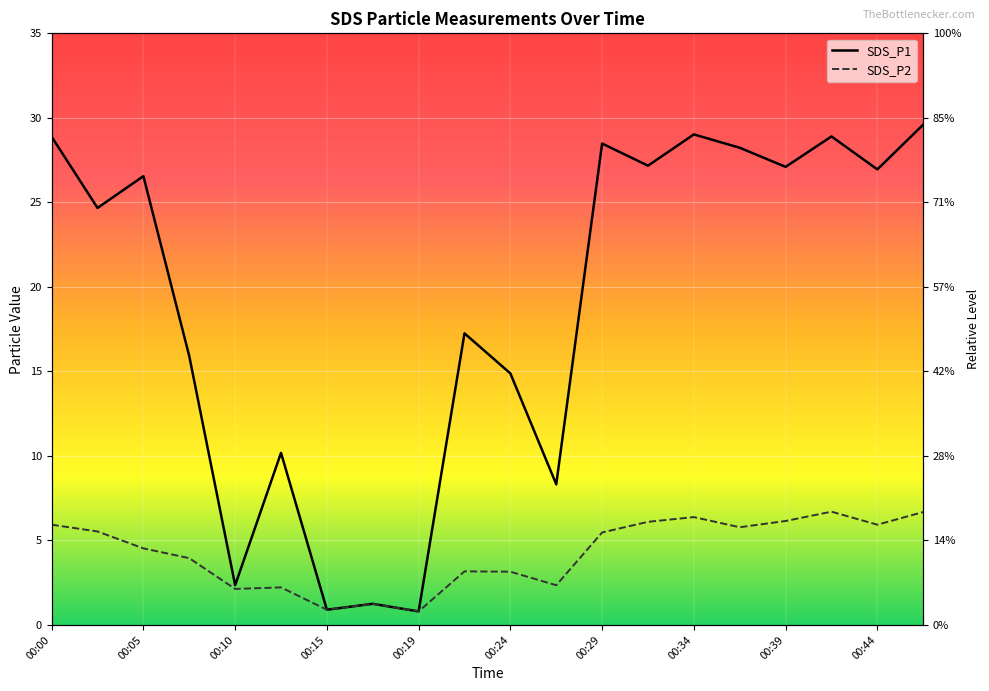

What is the average value of the SDS_P2 series?

4.3